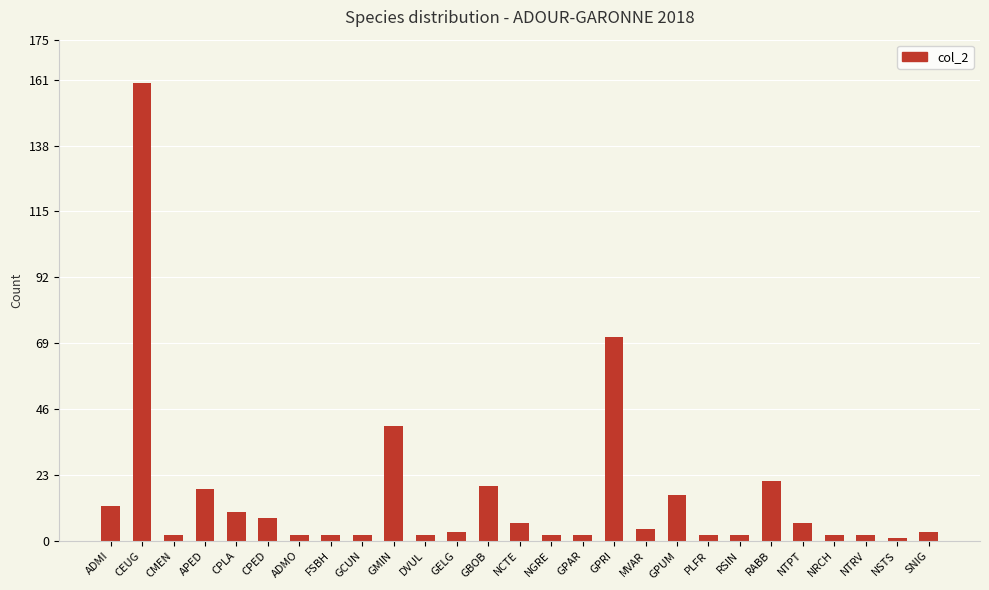

What position from the right is GBOB?

15